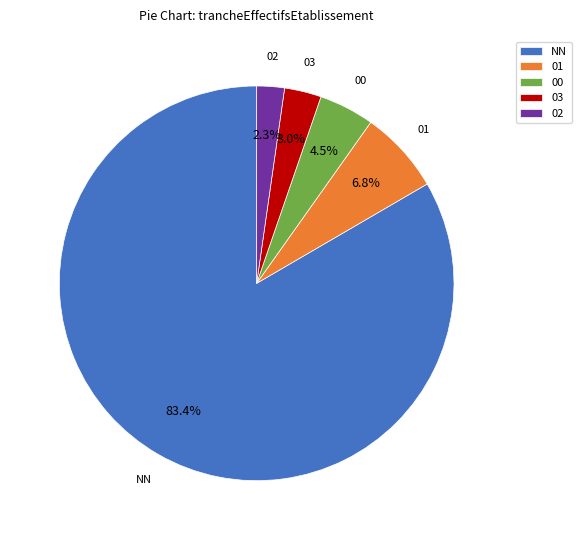

To the nearest percent, what percentage of the pie is 01?

7%